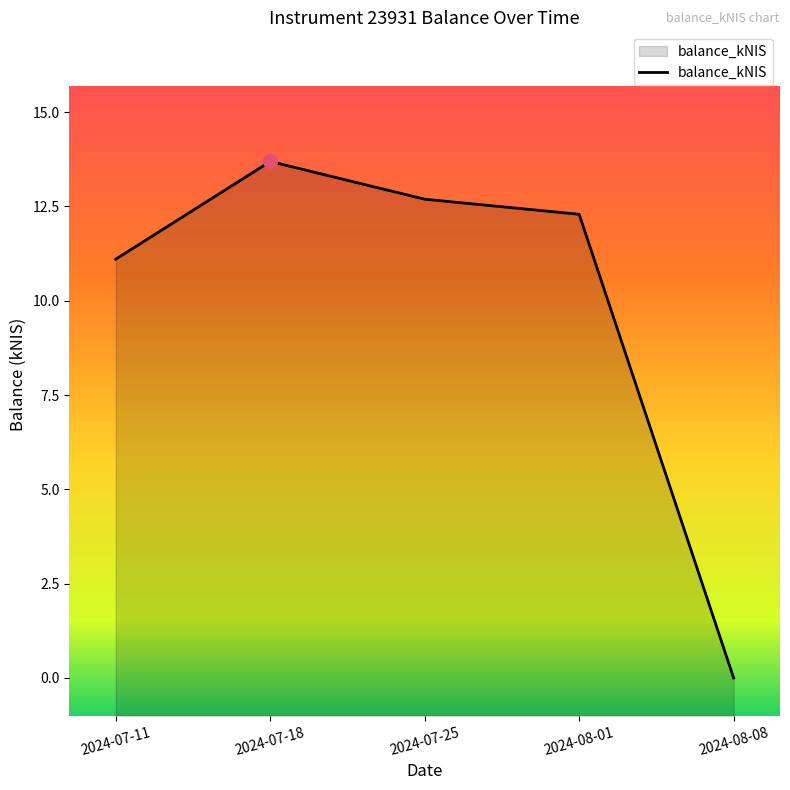

Reading left to right, extract all data points from this chart.

11.1	13.7	12.7	12.3	0.0